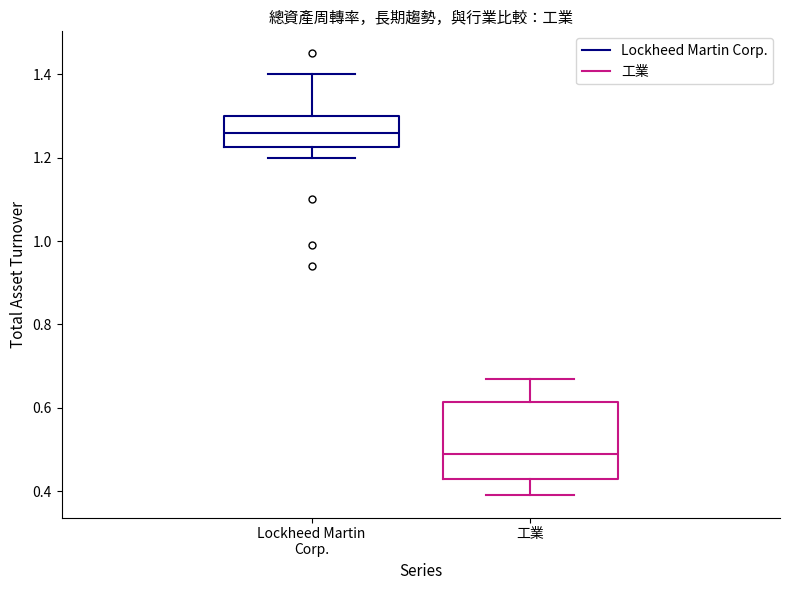

Reading left to right, transcribe this box plot: for each box, give where its median line is, the range the box spans, and where its two whiskers end, as read against the y-axis. The values are not printed on the chart, so give them approximately, as read against the axis.

Lockheed Martin Corp.: median 1.26, box 1.22 to 1.30, whiskers 1.20 to 1.40
工業: median 0.50, box 0.44 to 0.62, whiskers 0.40 to 0.68